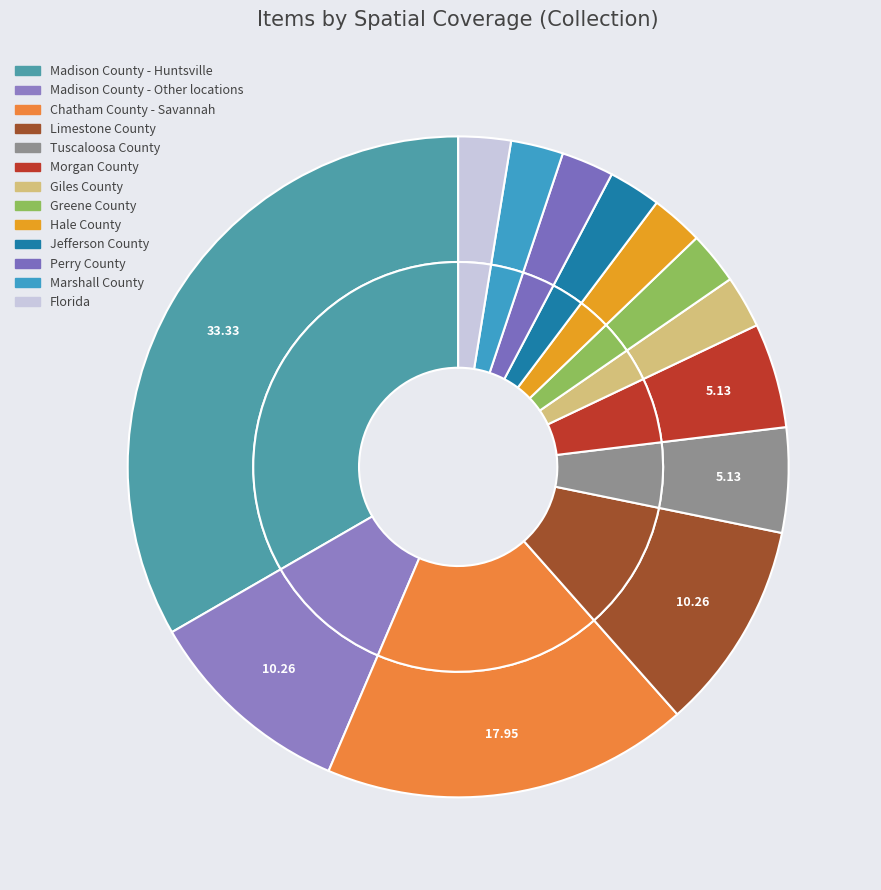

True or false: Madison County - Other locations accounts for 22% of the total.

False